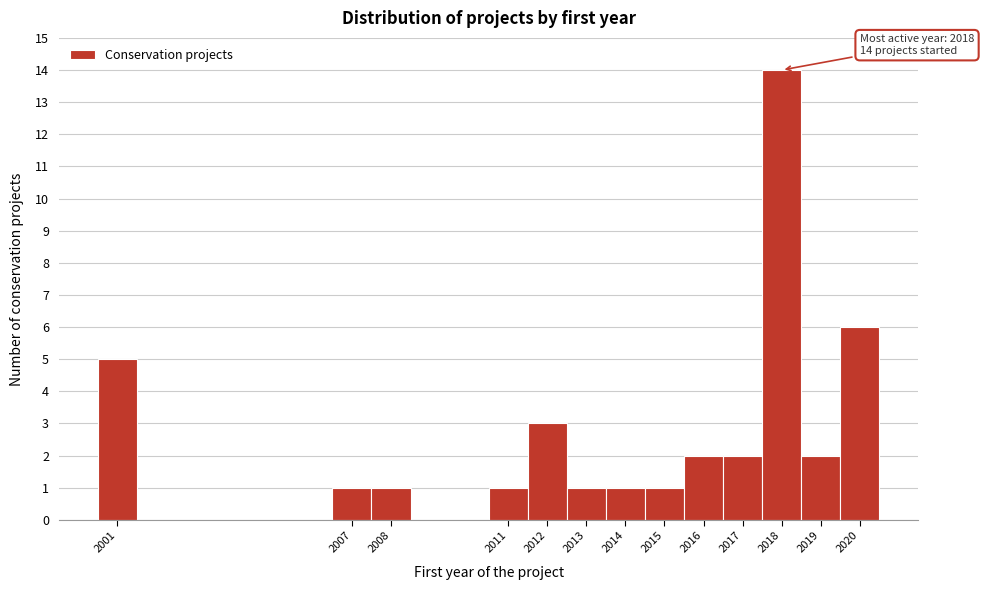

Which range on the x-axis has the tallest bar?

2017.5 to 2018.5